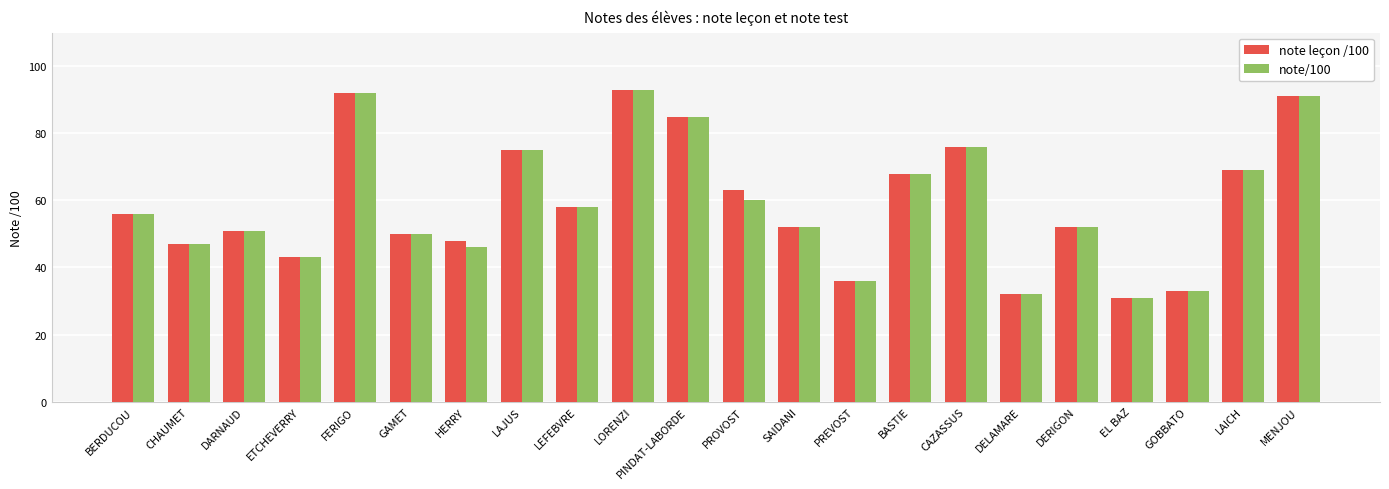

How many data points in note leçon /100 are less than 56?

11